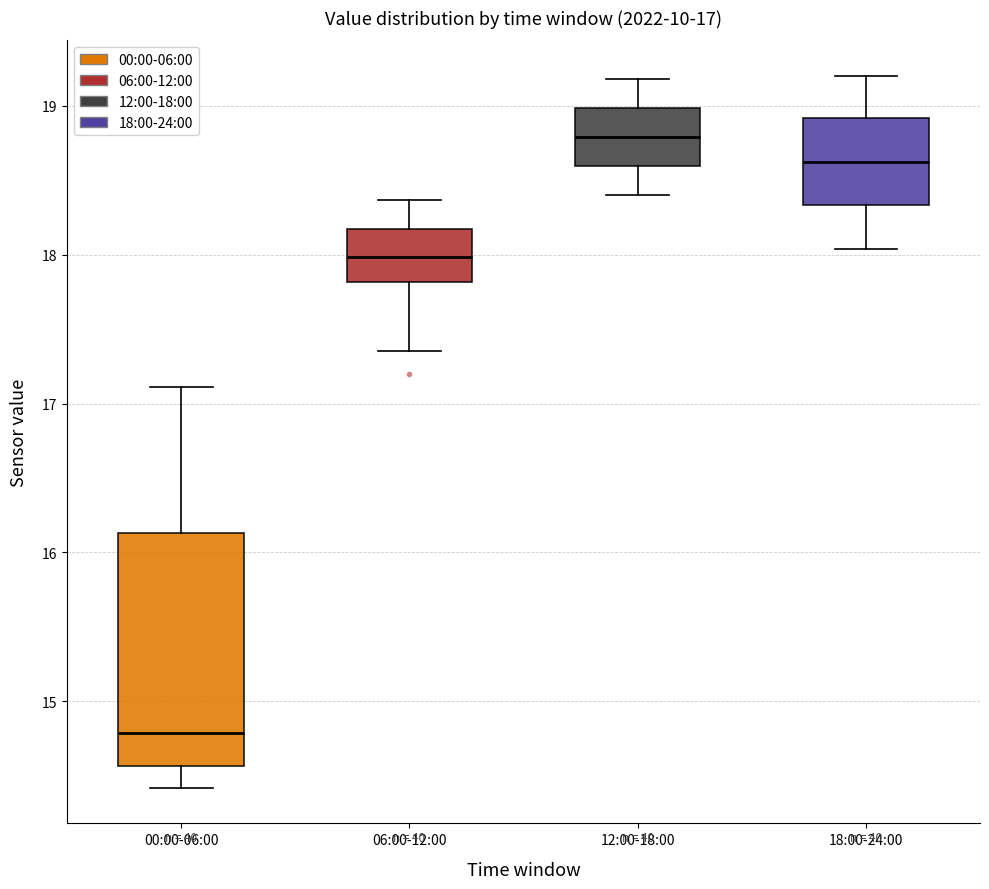

Which box's median line is the highest?

12:00-18:00